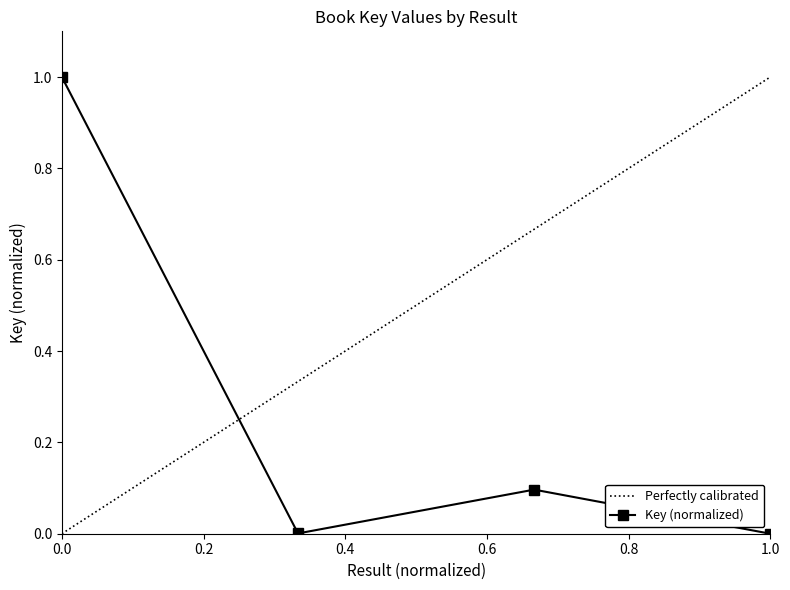

What is the maximum value for Key (normalized)?

1.0